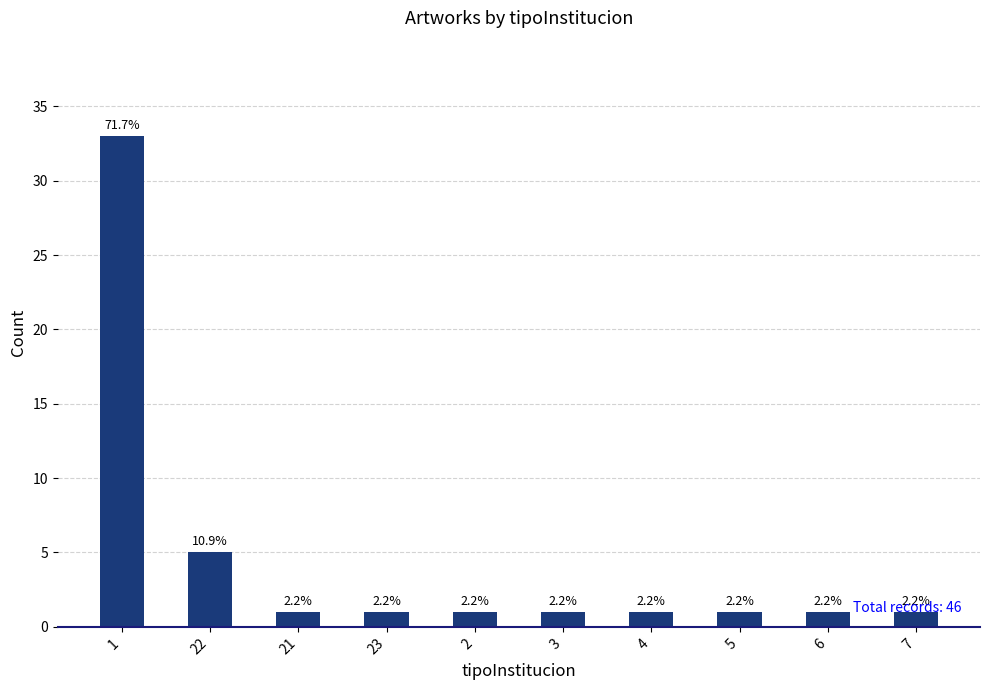

What is the difference between the maximum and minimum values?

32